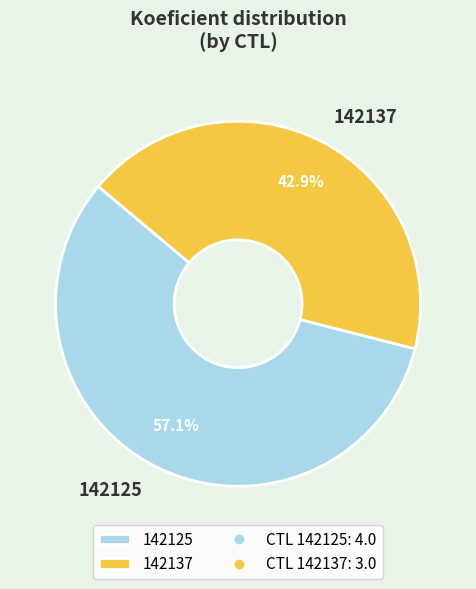

What is the largest slice in the pie chart?

142125